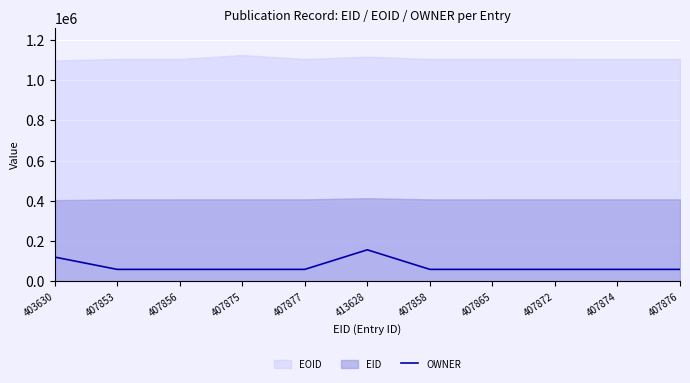

Rank the categories by value from highest to lowest.

413628, 403630, 407853, 407856, 407875, 407877, 407858, 407865, 407872, 407874, 407876